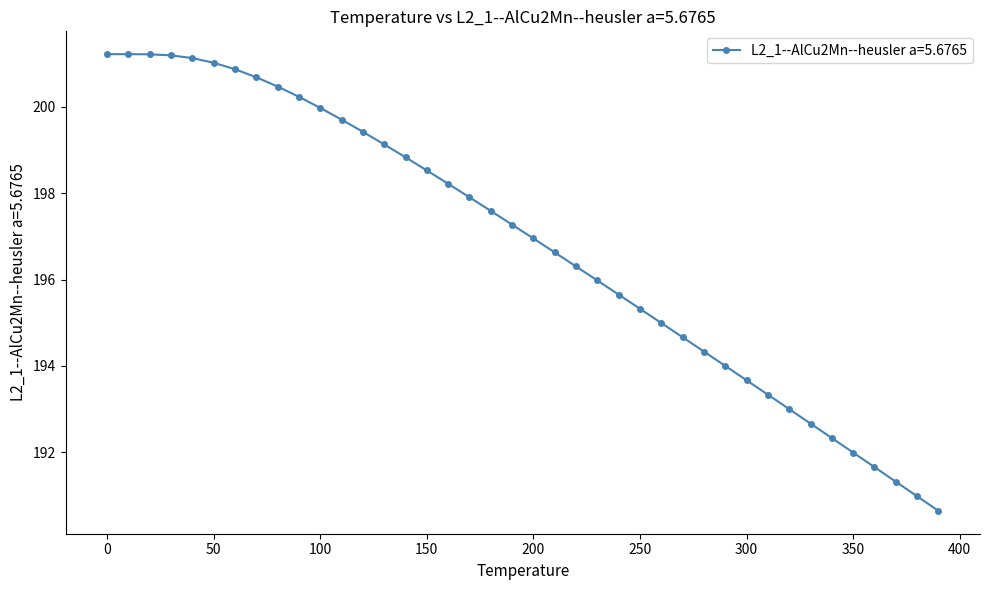

What is the smallest value displayed?

190.6